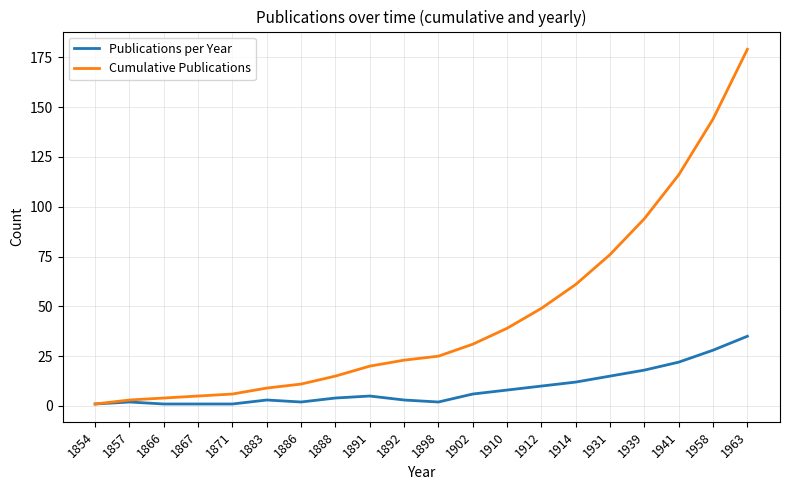

Rank the series at 1898 from highest to lowest value.

Cumulative Publications, Publications per Year